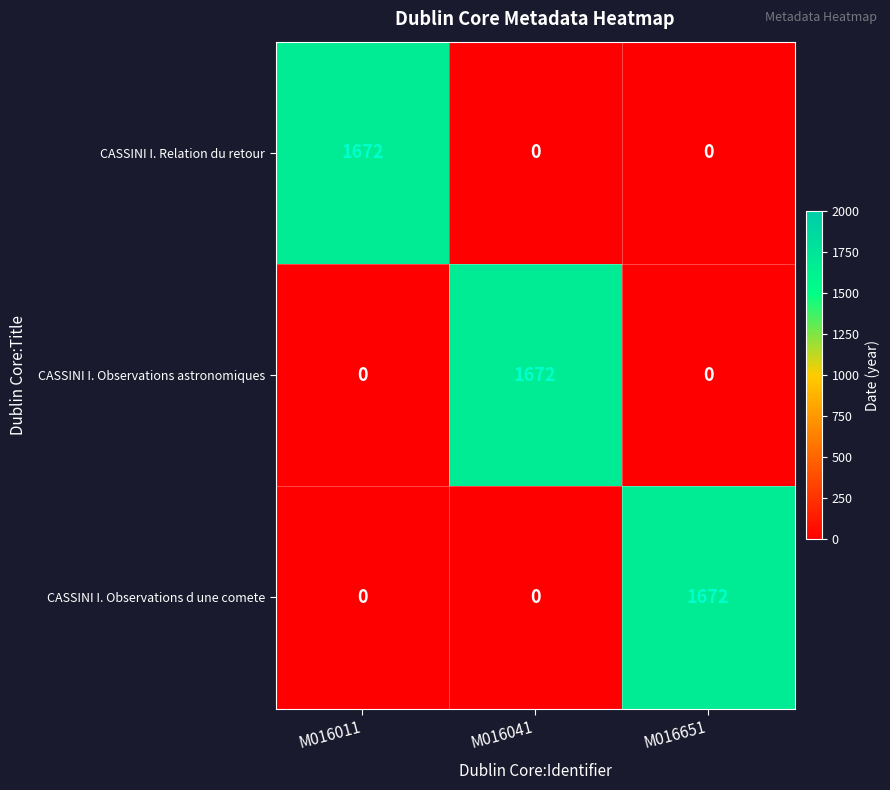

What is the spread (max minus min) of values at M016011?

1672